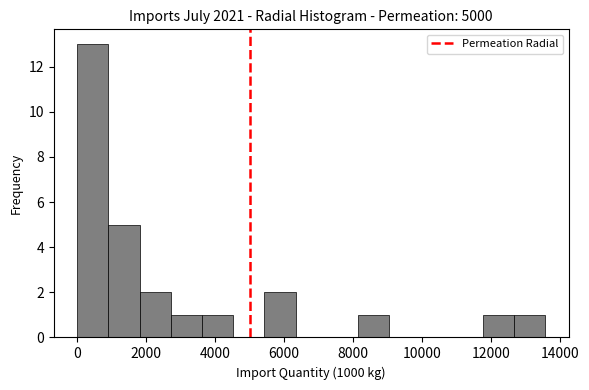

What is the height of the bar covering 2800 to 3600 on the x-axis? Neither the bar edges nor the heights are printed on the chart, so give them approximately, as read against the axes.

1